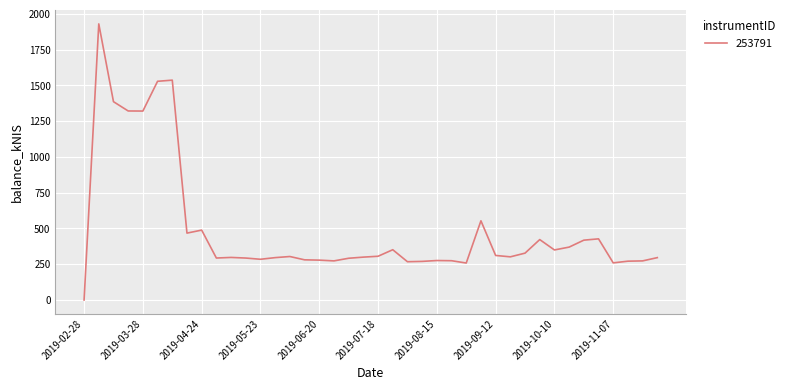

What is the maximum value shown in the chart?

1930.4